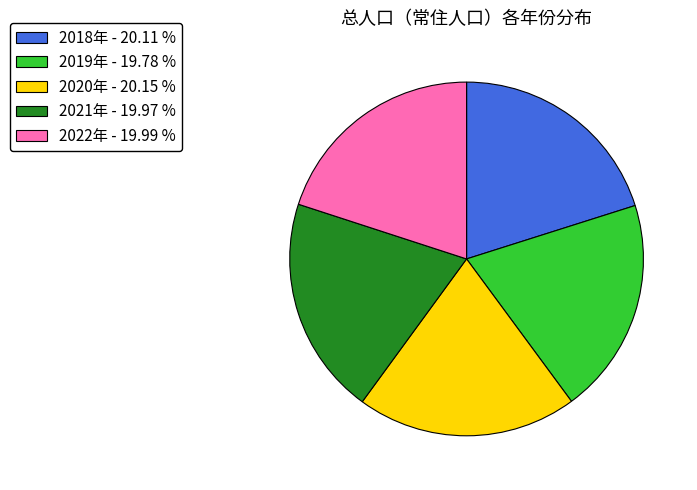

Is the sum of 2022年 - 19.99 % and 2019年 - 19.78 % greater than half?

No